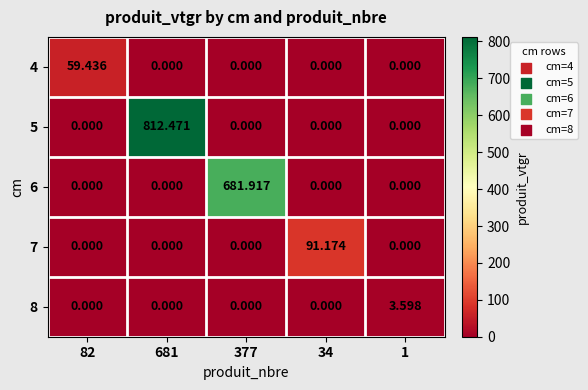

Is the value of 6 at 34 greater than the value of 5 at 681?

No